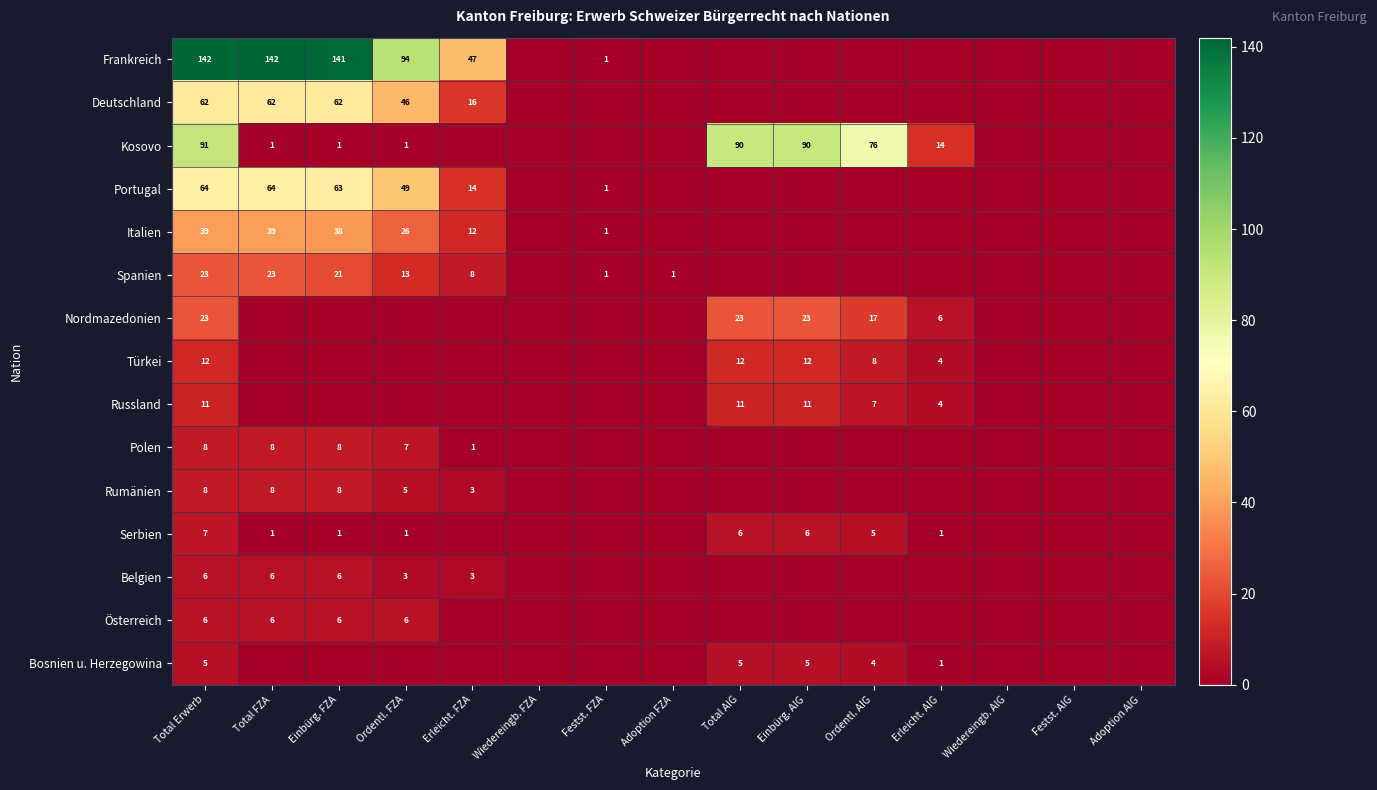

True or false: Serbien has a value of 9 at Total AIG.

False